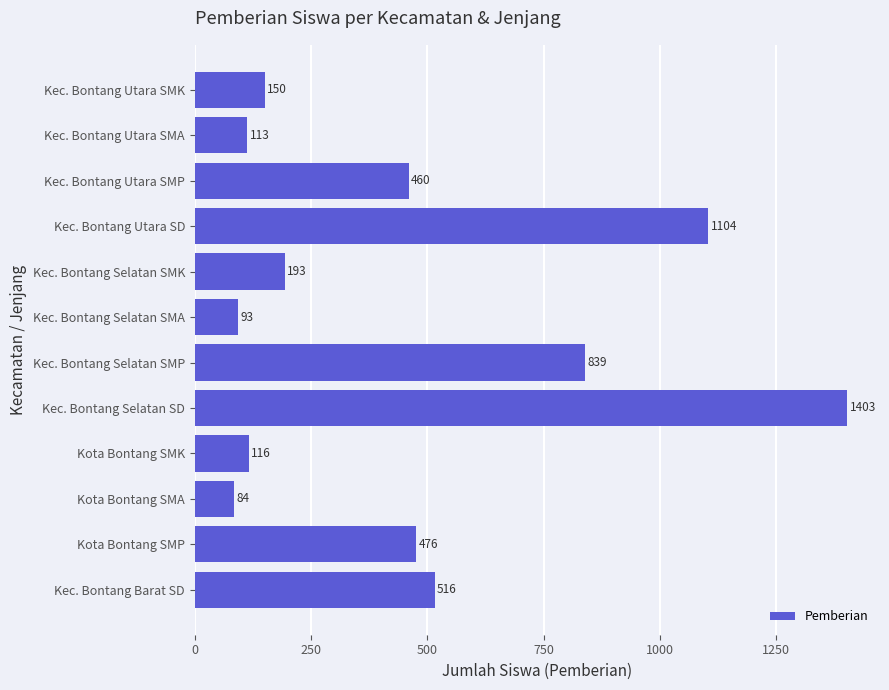

Rank the categories by value from highest to lowest.

Kec. Bontang Selatan SD, Kec. Bontang Utara SD, Kec. Bontang Selatan SMP, Kec. Bontang Barat SD, Kota Bontang SMP, Kec. Bontang Utara SMP, Kec. Bontang Selatan SMK, Kec. Bontang Utara SMK, Kota Bontang SMK, Kec. Bontang Utara SMA, Kec. Bontang Selatan SMA, Kota Bontang SMA